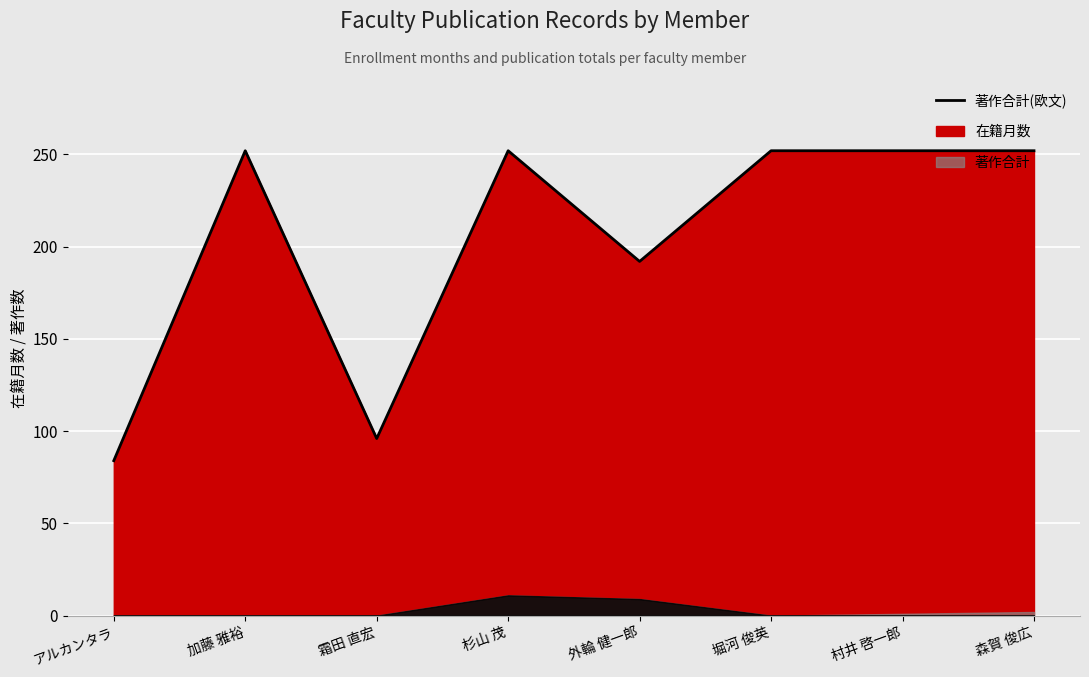

Where is 在籍月数 nearest to the value 168?

外輪 健一郎